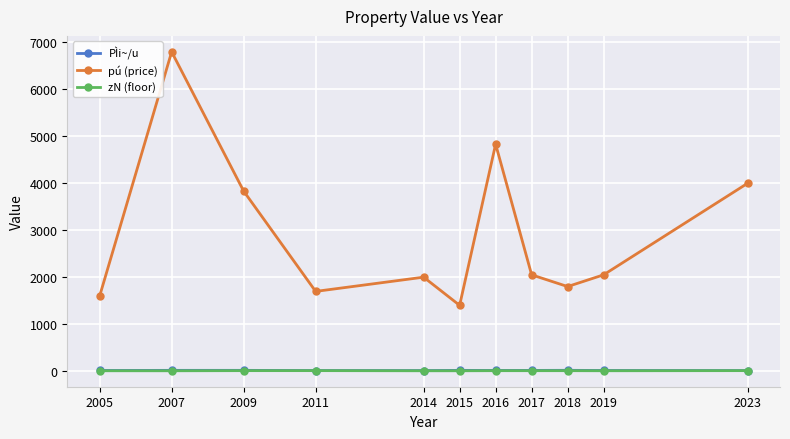

The PÌi~/u series shows 15.0 at 2009. True or false?

True